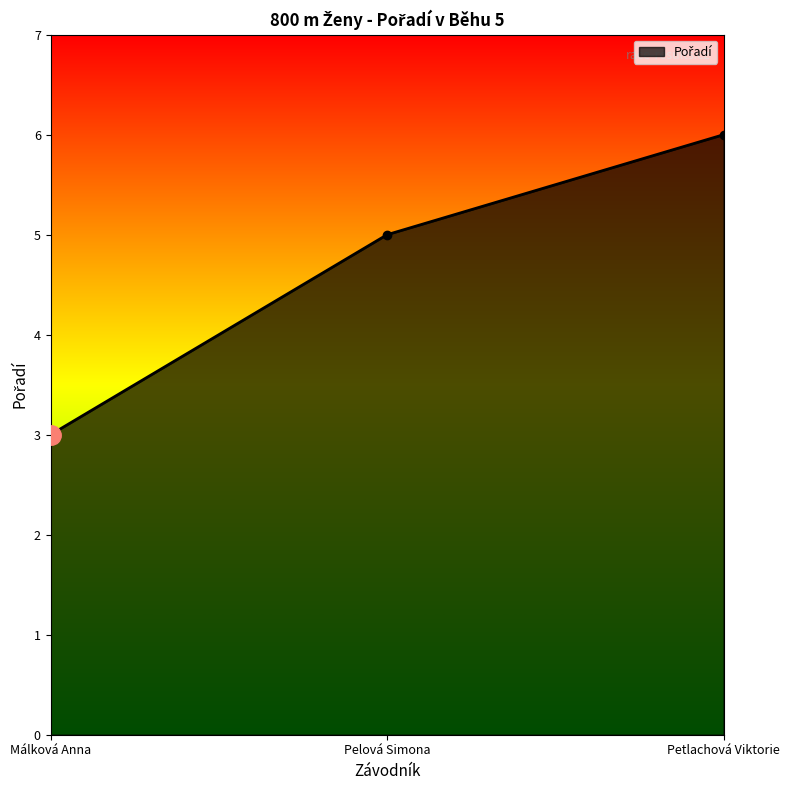

Approximately how many times larger is the value at Petlachová Viktorie compared to Málková Anna?

2.0